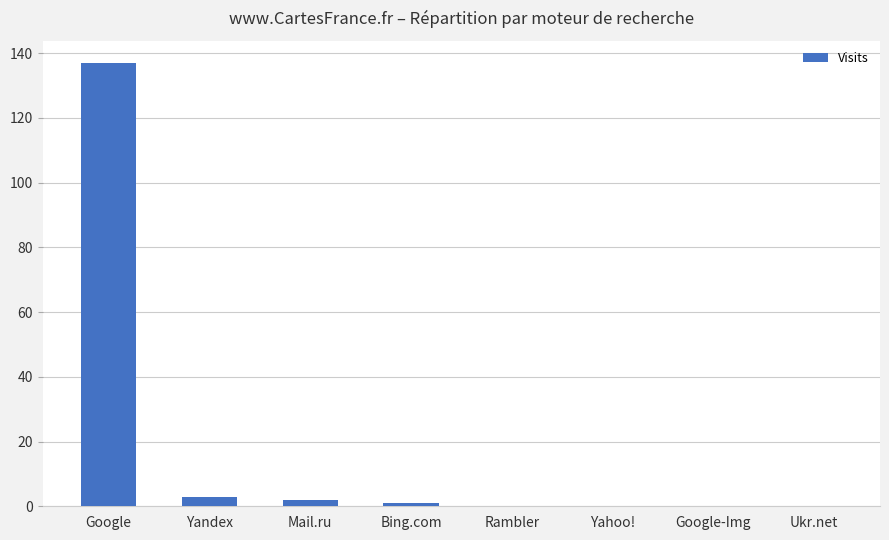

The value at Yandex is 3. True or false?

True